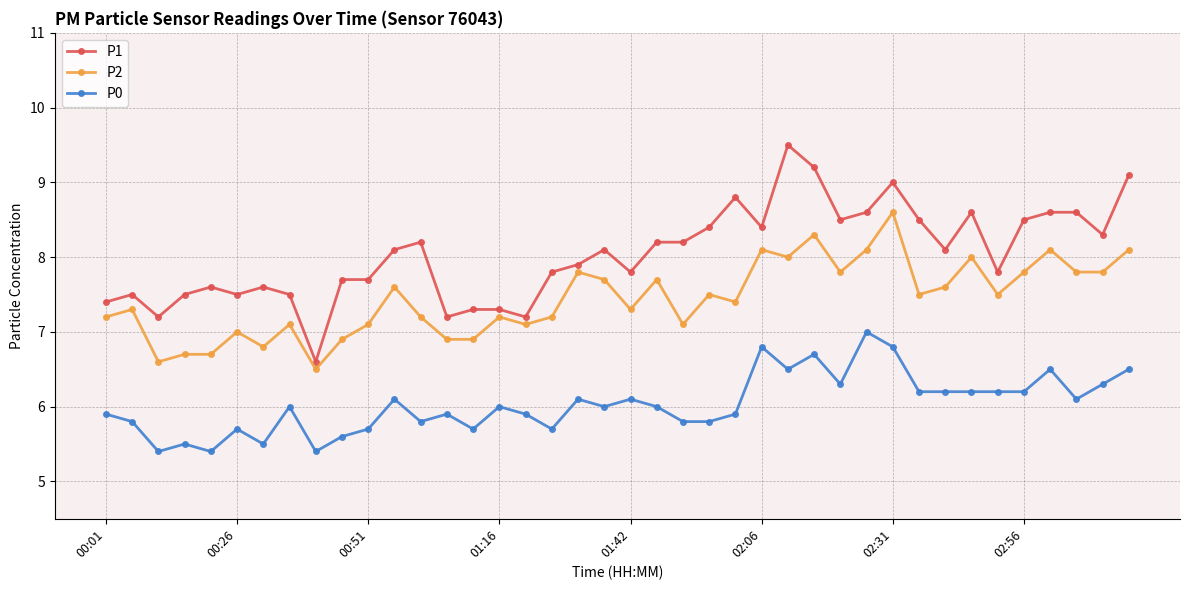

True or false: P0 and P1 intersect in this chart.

False